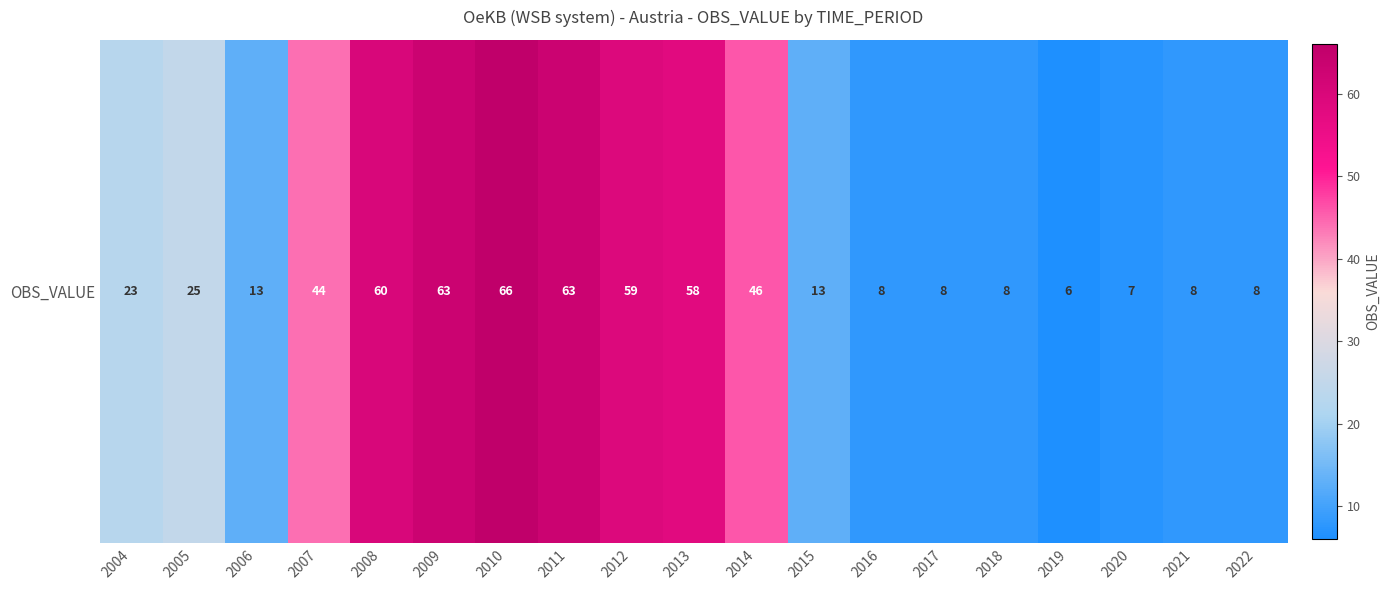

Which has a higher value, 2012 or 2021?

2012